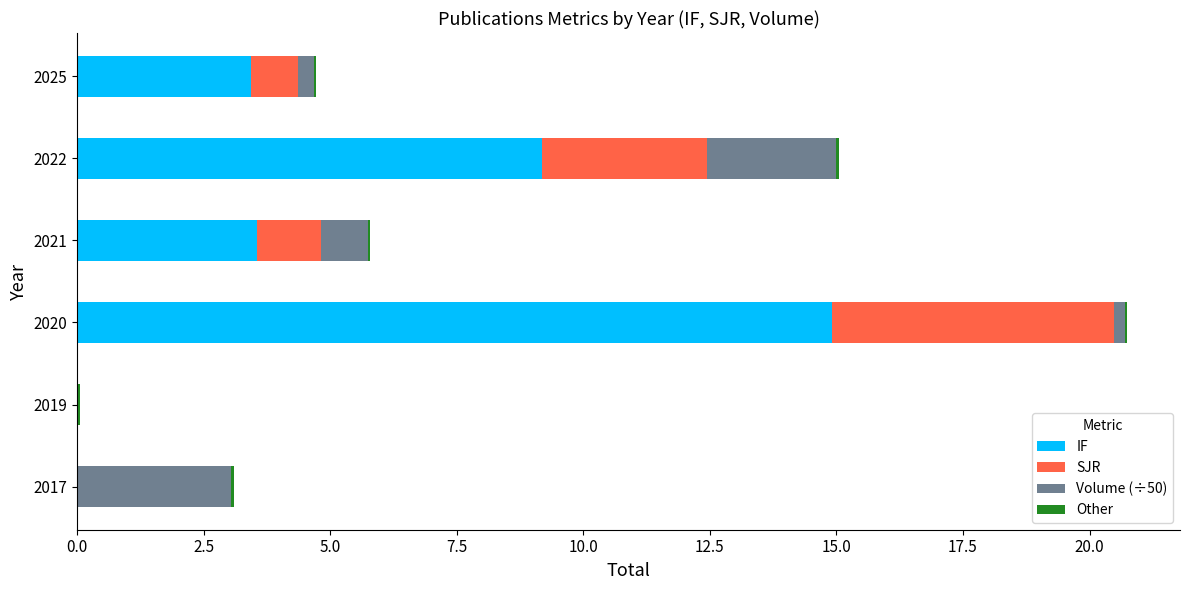

Count the number of categories in the chart.

6